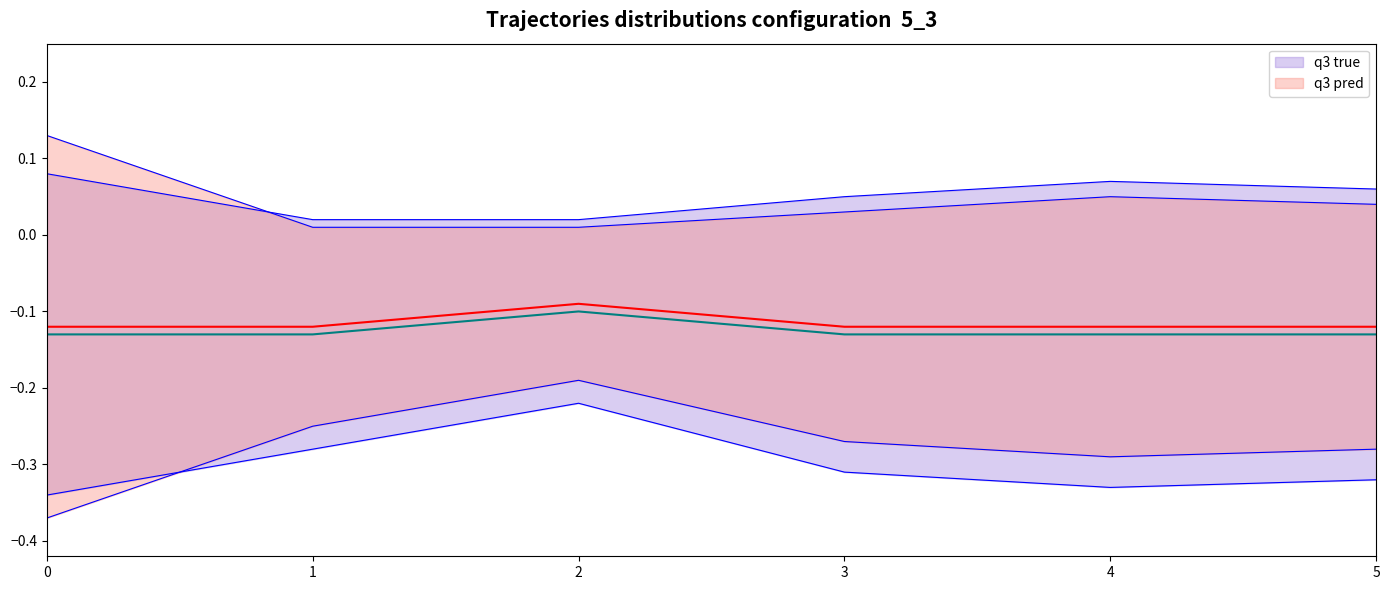

List the series in order of their overall mean, lowest first.

q3 true, q3 pred